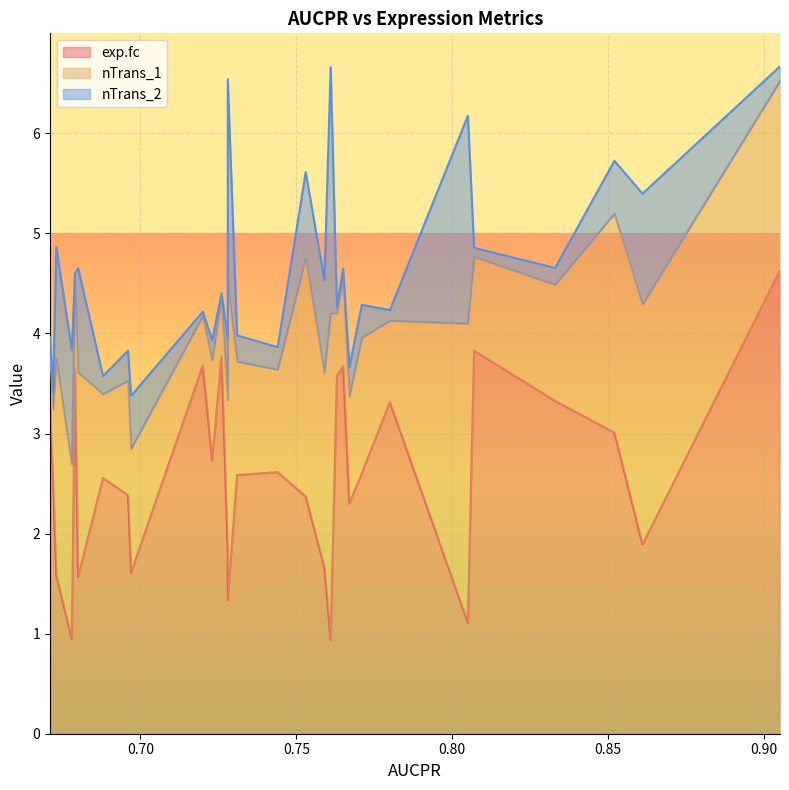

The nTrans_1 series shows 0.5 at 0.72. True or false?

True